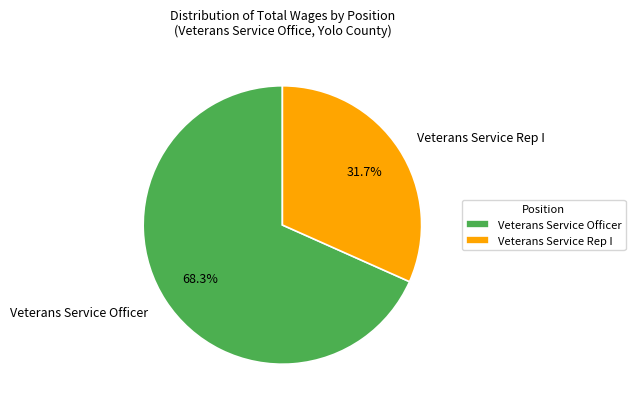

Rank the categories by value from highest to lowest.

Veterans Service Officer, Veterans Service Rep I